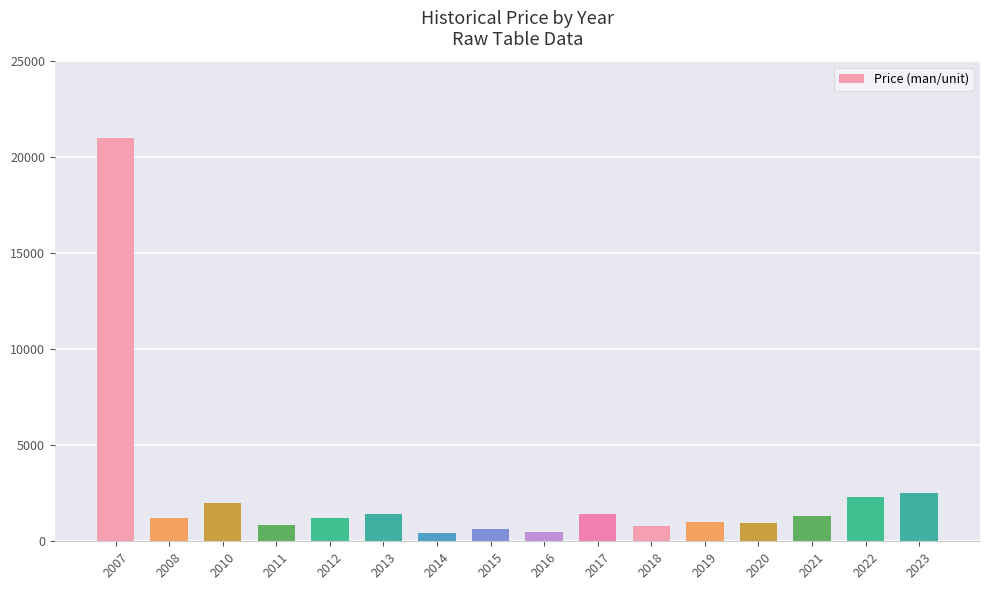

Approximately how many times larger is the value at 2015 compared to 2023?

0.3